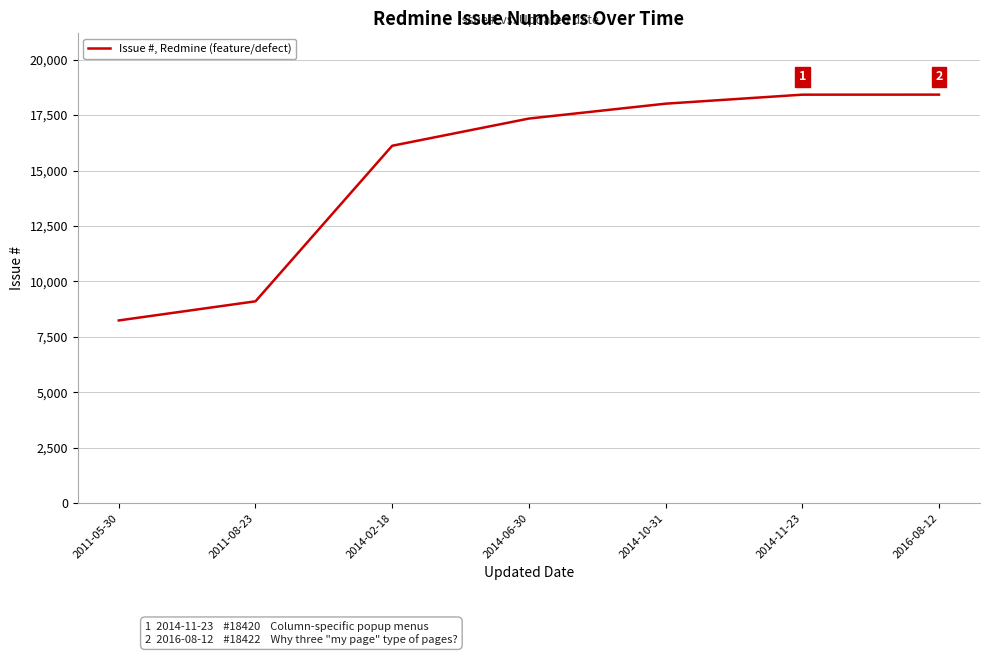

What is the ratio of the value at 2014-06-30 to the value at 2011-05-30?

2.1